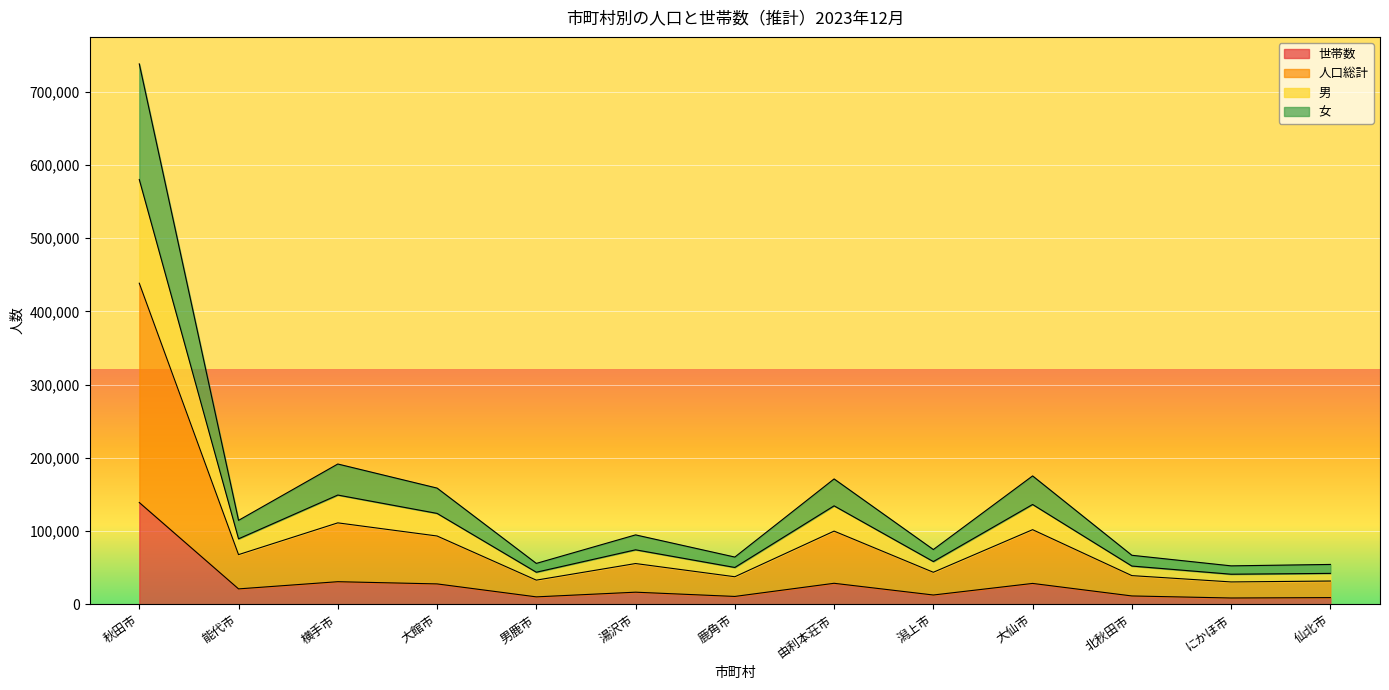

At which category does the chart reach its peak across all series?

秋田市